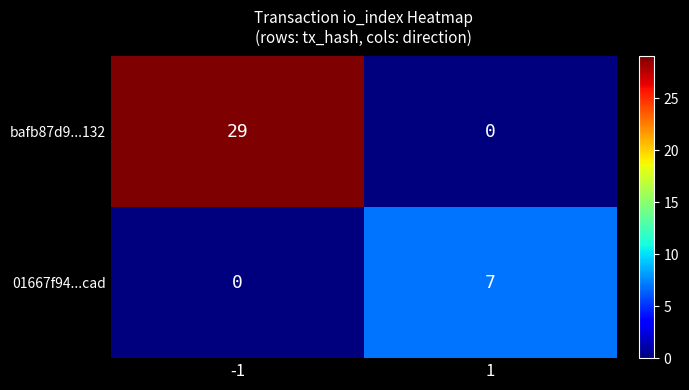

At -1, list the series in order from largest to smallest.

bafb87d9...132, 01667f94...cad